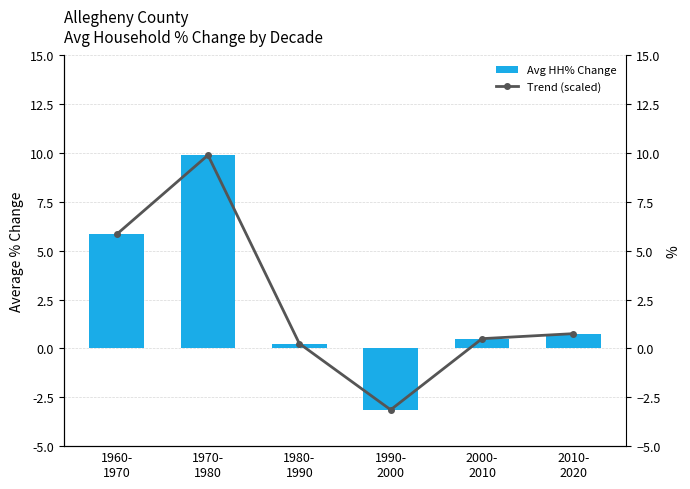

True or false: Avg HH% Change has a value of 3.5 at 1960-
1970.

False